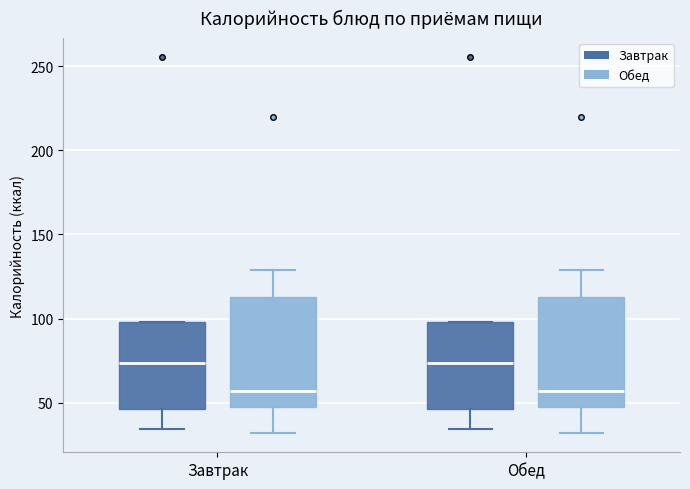

Where does the lower whisker of the box for Обед (Завтрак) end on the y-axis? The values are not printed on the chart, so give them approximately, as read against the axis.

35